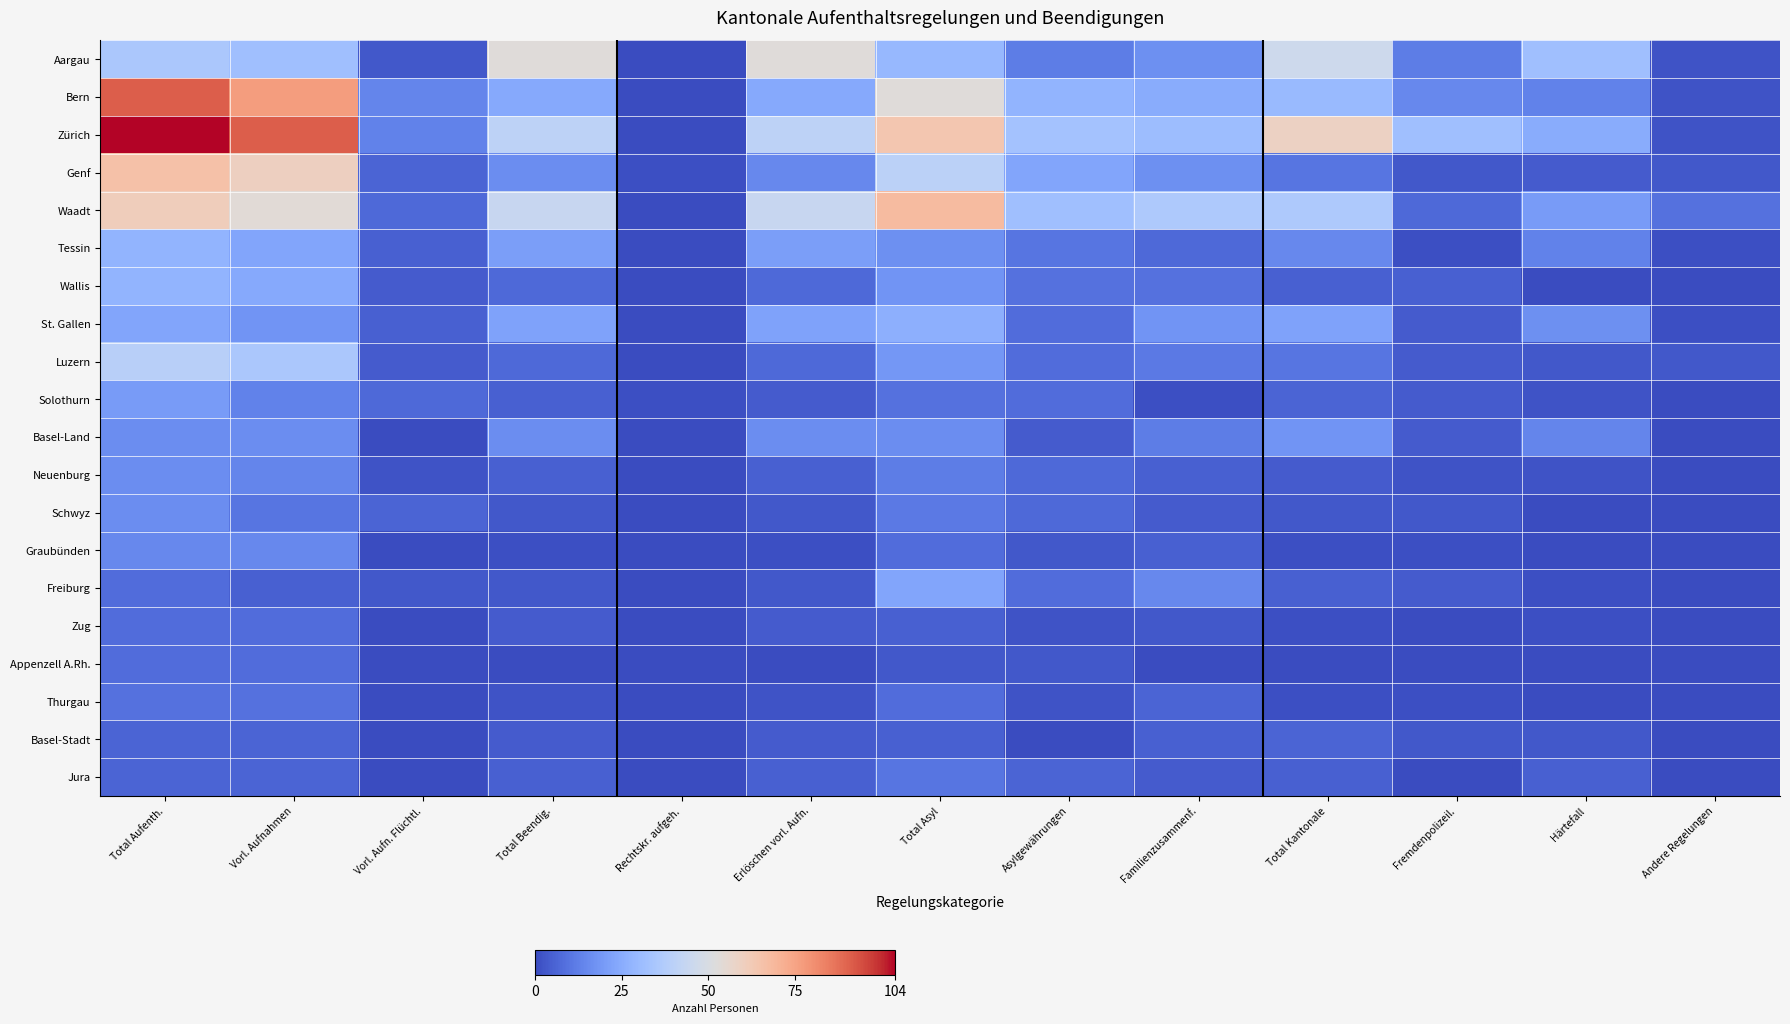

Which has a higher value, Vorl. Aufn. Flüchtl. or Vorl. Aufnahmen?

Vorl. Aufnahmen